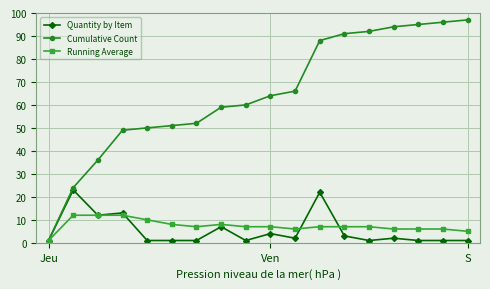

What is the highest value of the Running Average series?

12